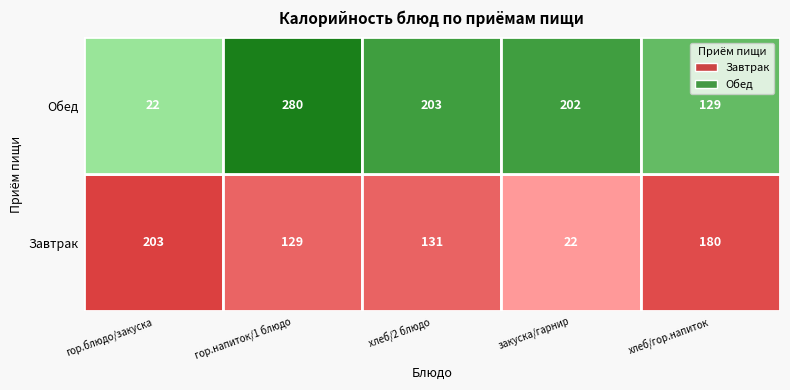

At how many categories does at least one series exceed 87?

5